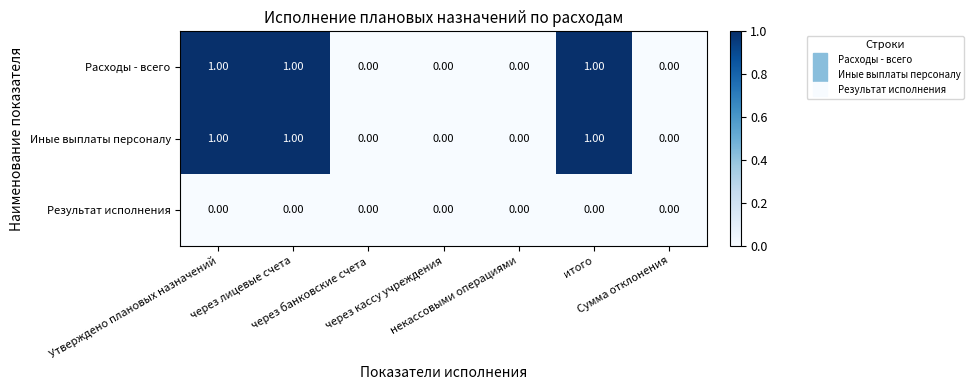

What is the sum of all Расходы - всего values?

3